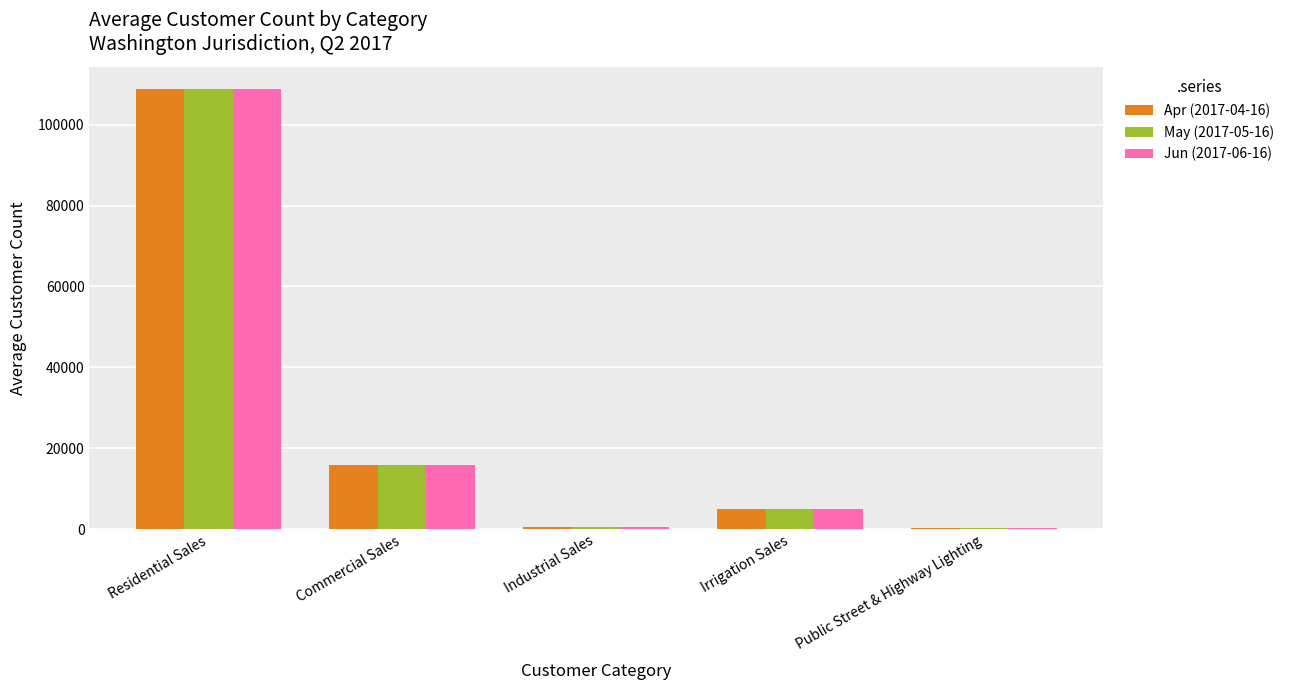

The value of Jun (2017-06-16) at Commercial Sales is 15894. True or false?

True